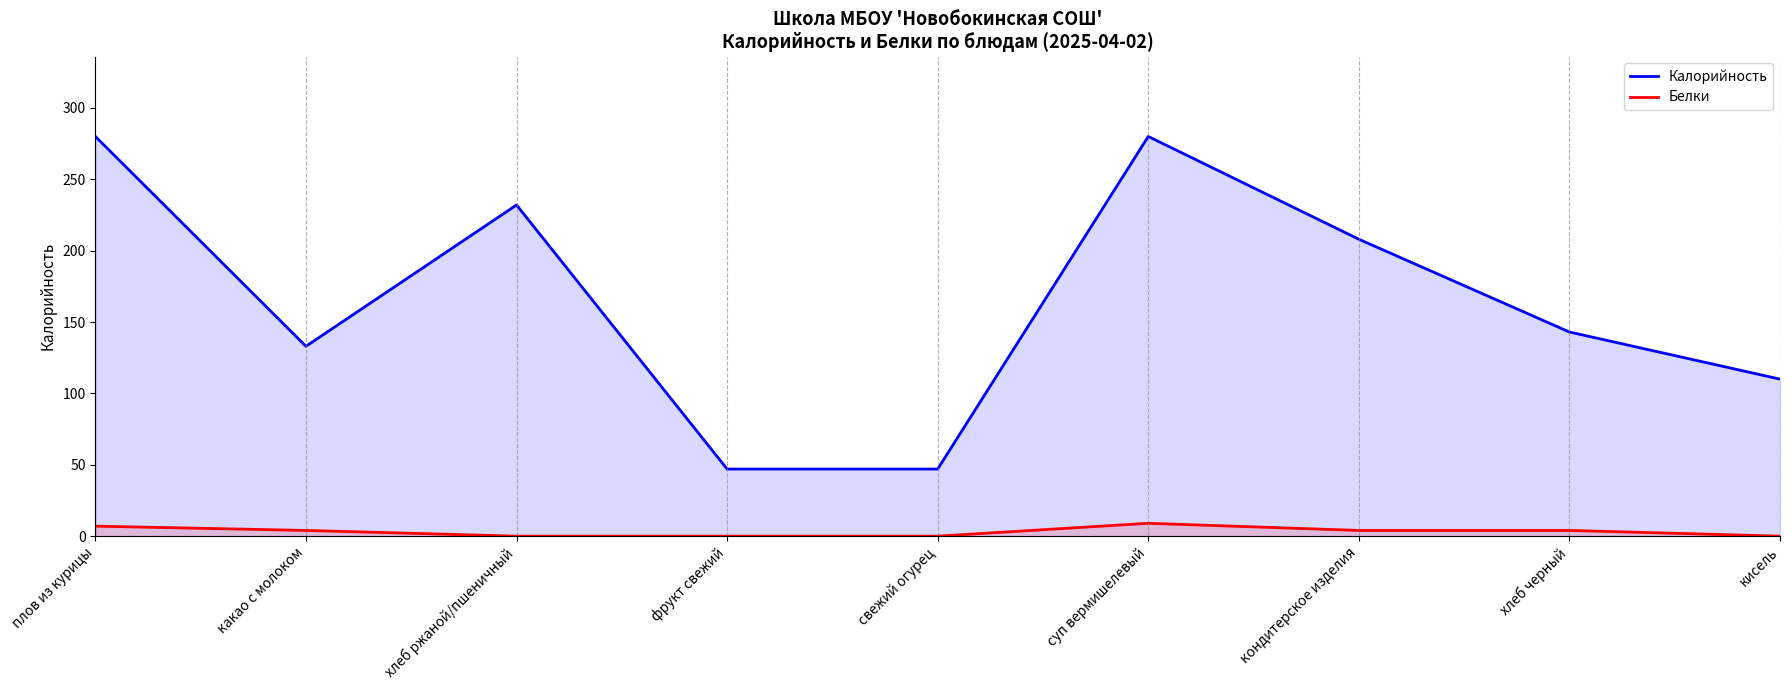

Where is the first local minimum for Калорийность?

какао с молоком